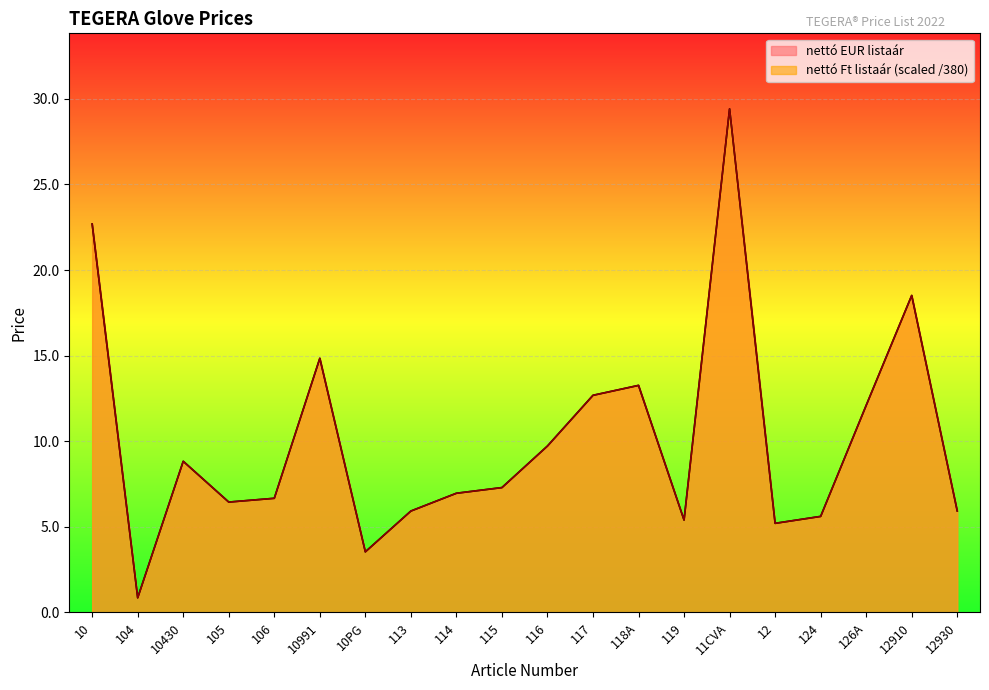

Reading left to right, list all the values displayed in this chart.

nettó EUR listaár: 22.7	0.9	8.8	6.4	6.7	14.8	3.5	5.9	7.0	7.3	9.7	12.7	13.3	5.4	29.4	5.2	5.6	12.1	18.5	5.9
nettó Ft listaár: 22.7	0.9	8.8	6.4	6.7	14.8	3.5	5.9	7.0	7.3	9.7	12.7	13.3	5.4	29.4	5.2	5.6	12.1	18.5	5.9